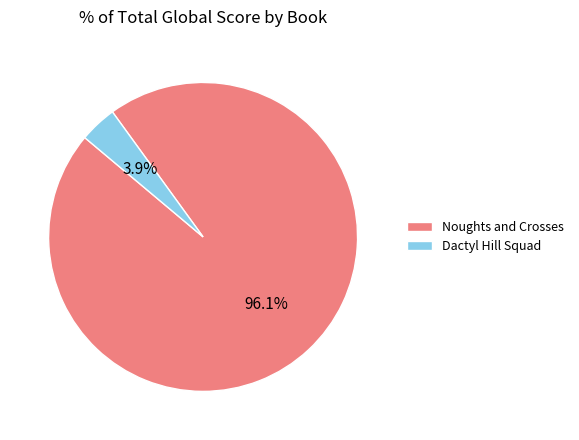

Which has a higher value, Dactyl Hill Squad or Noughts and Crosses?

Noughts and Crosses